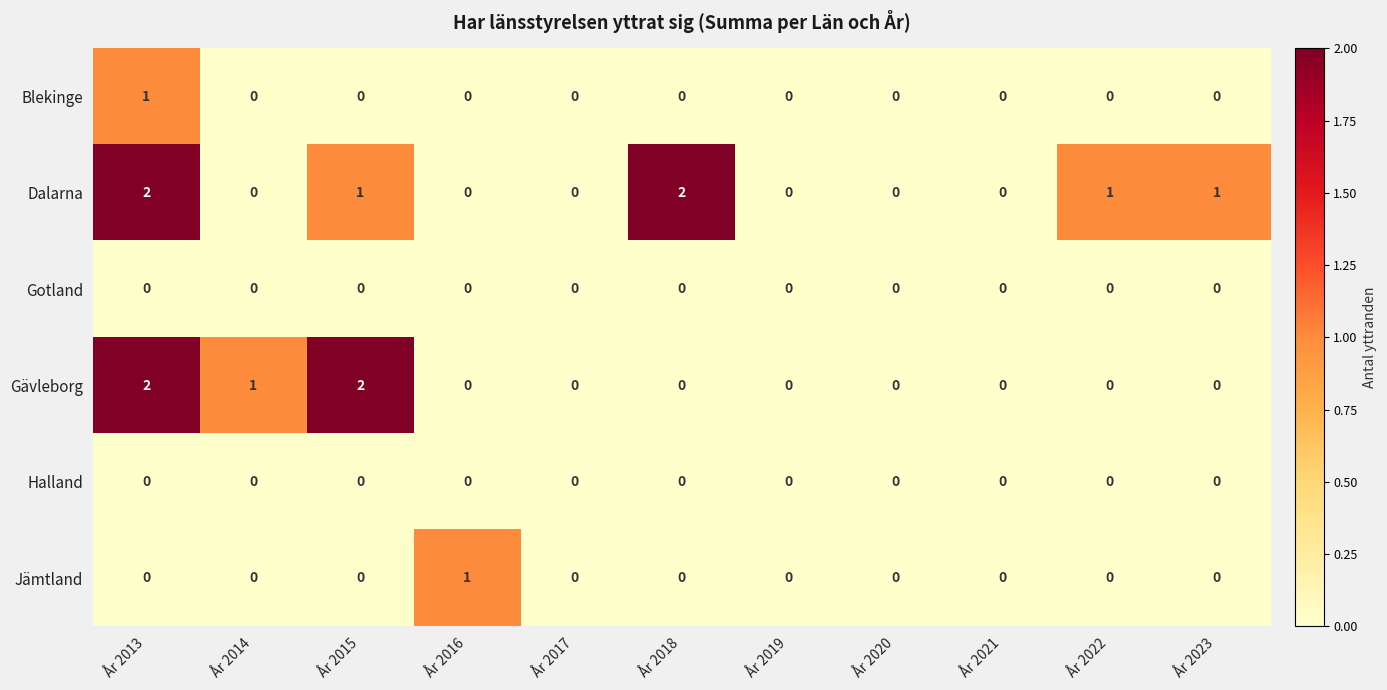

How many Jämtland values are between 0 and 1?

11